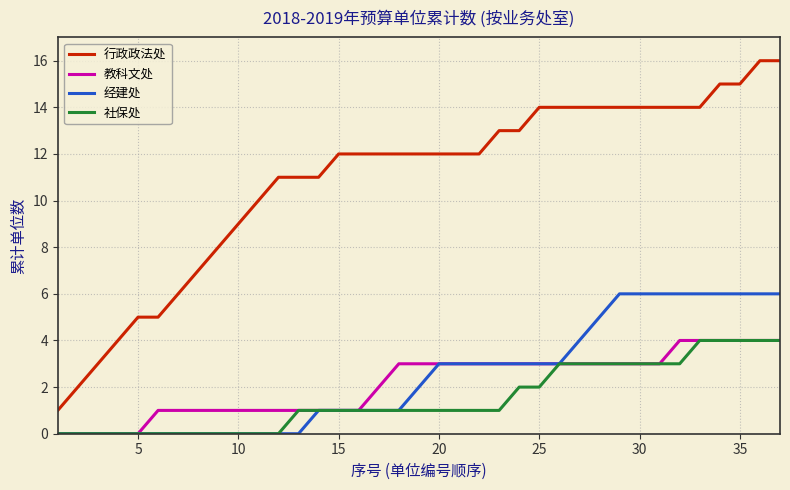

Which series has the largest total across all categories?

行政政法处